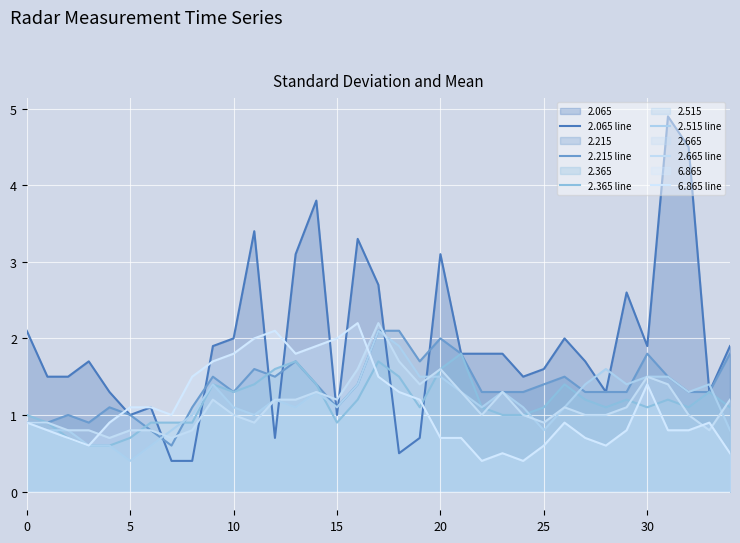

What is the maximum value for 6.865 line?

2.2